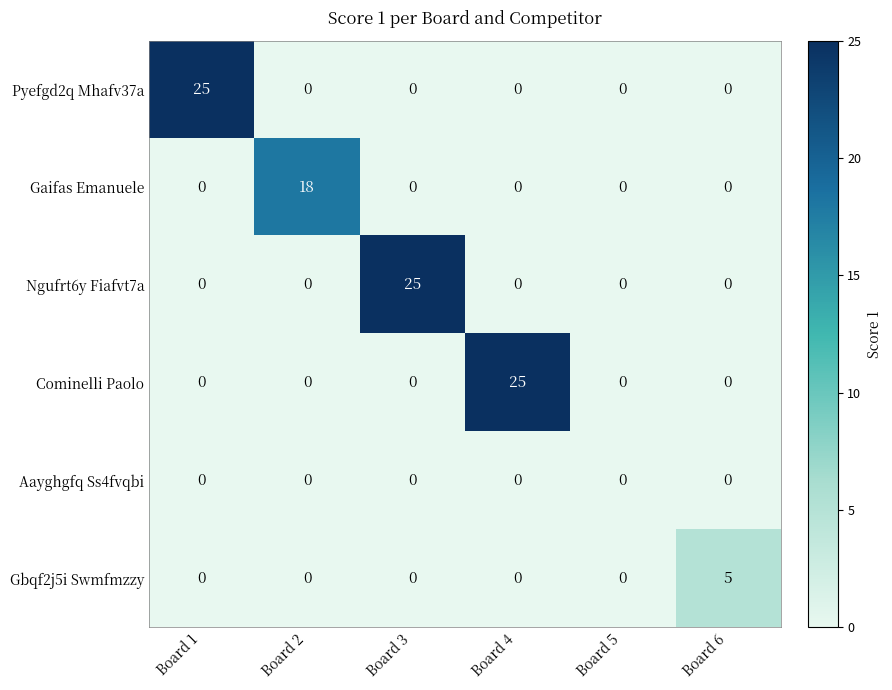

Is it true that Gbqf2j5i Swmfmzzy equals 2 at Board 2?

False